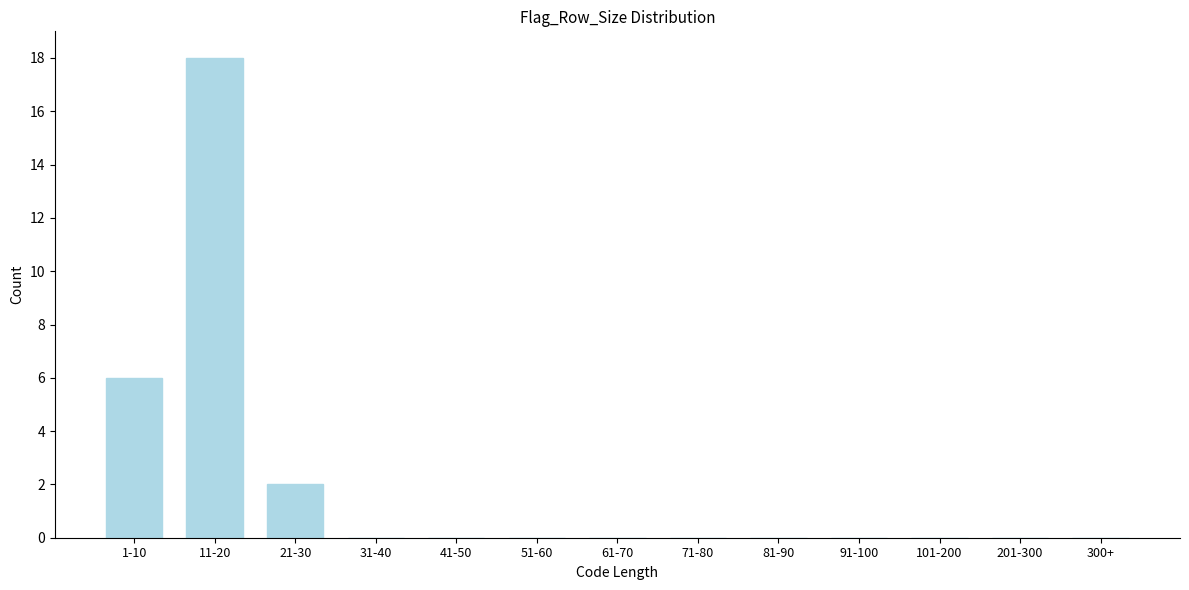

Reading left to right, extract all data points from this chart.

1-10=6	11-20=18	21-30=2	31-40=0	41-50=0	51-60=0	61-70=0	71-80=0	81-90=0	91-100=0	101-200=0	201-300=0	300+=0